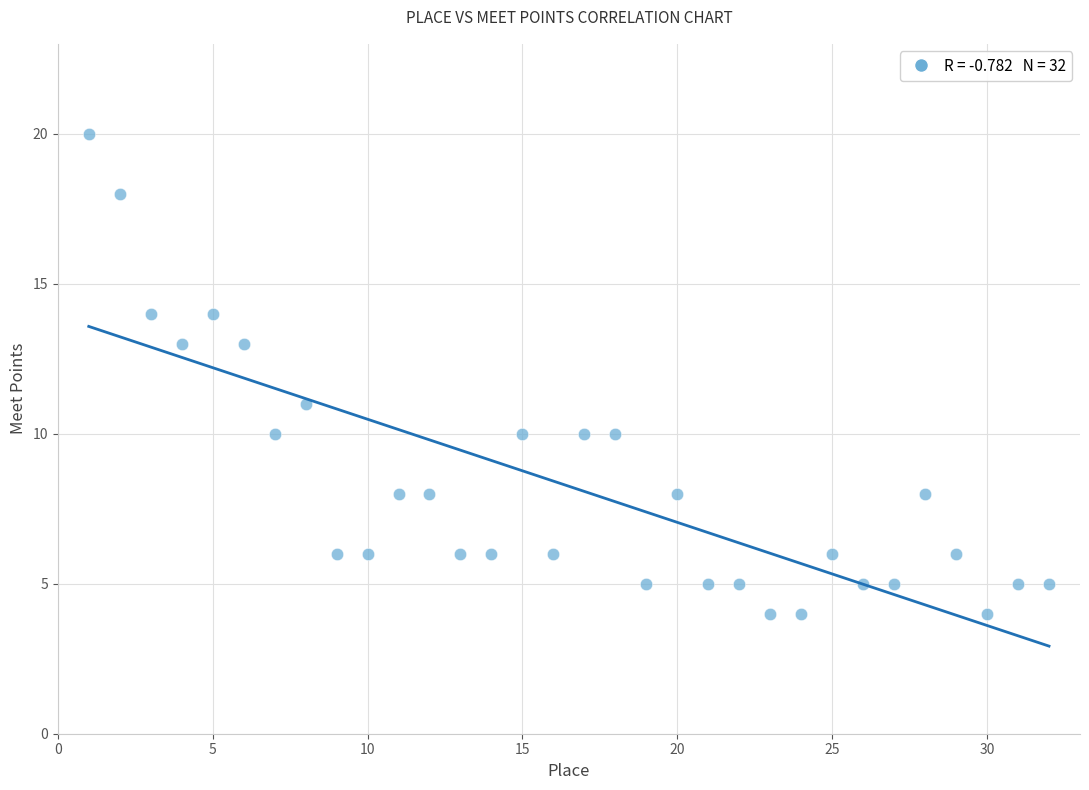

What is the range of Y values (max minus min)?

16